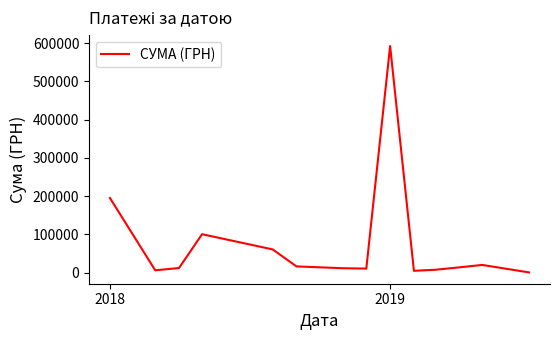

What is the difference between the maximum and minimum values?

592171.1